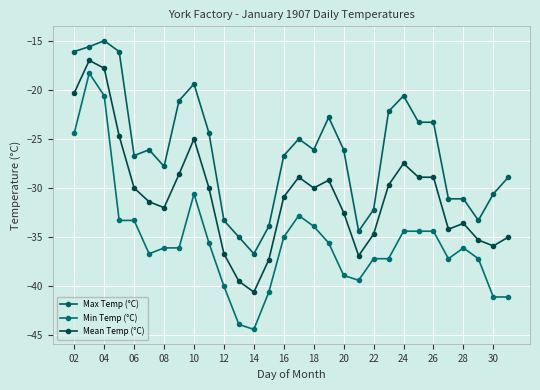

How many lines are shown in the chart?

3